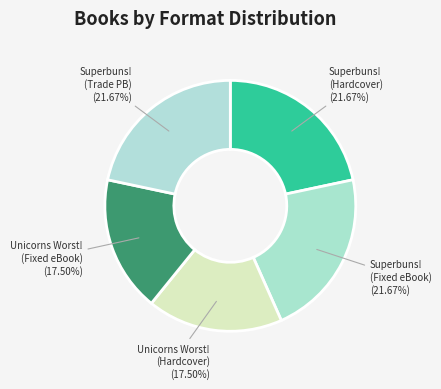

Approximately how many times larger is the value at Superbuns! (Fixed eBook) compared to Superbuns! (Trade PB)?

1.0